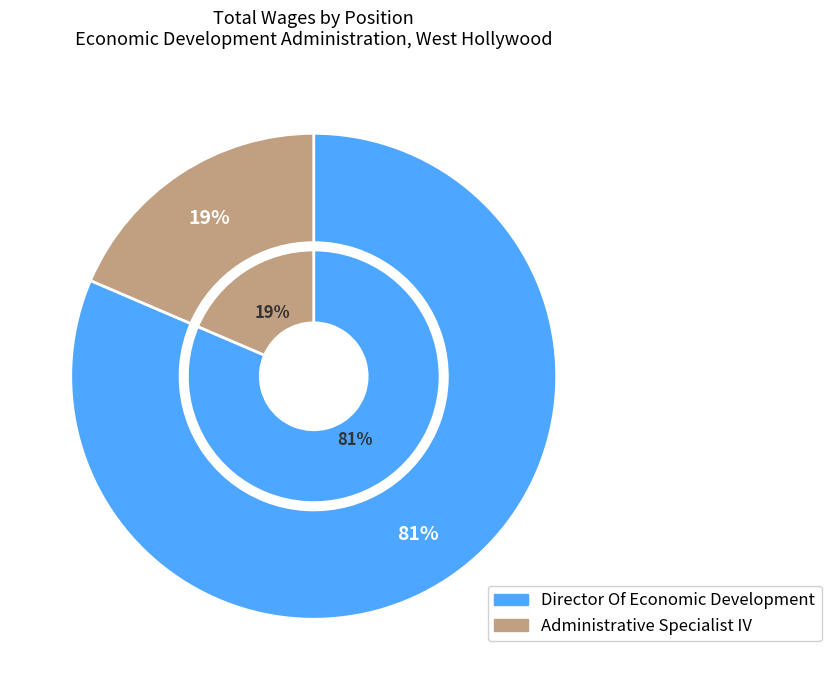

Does any single category account for the majority?

Yes